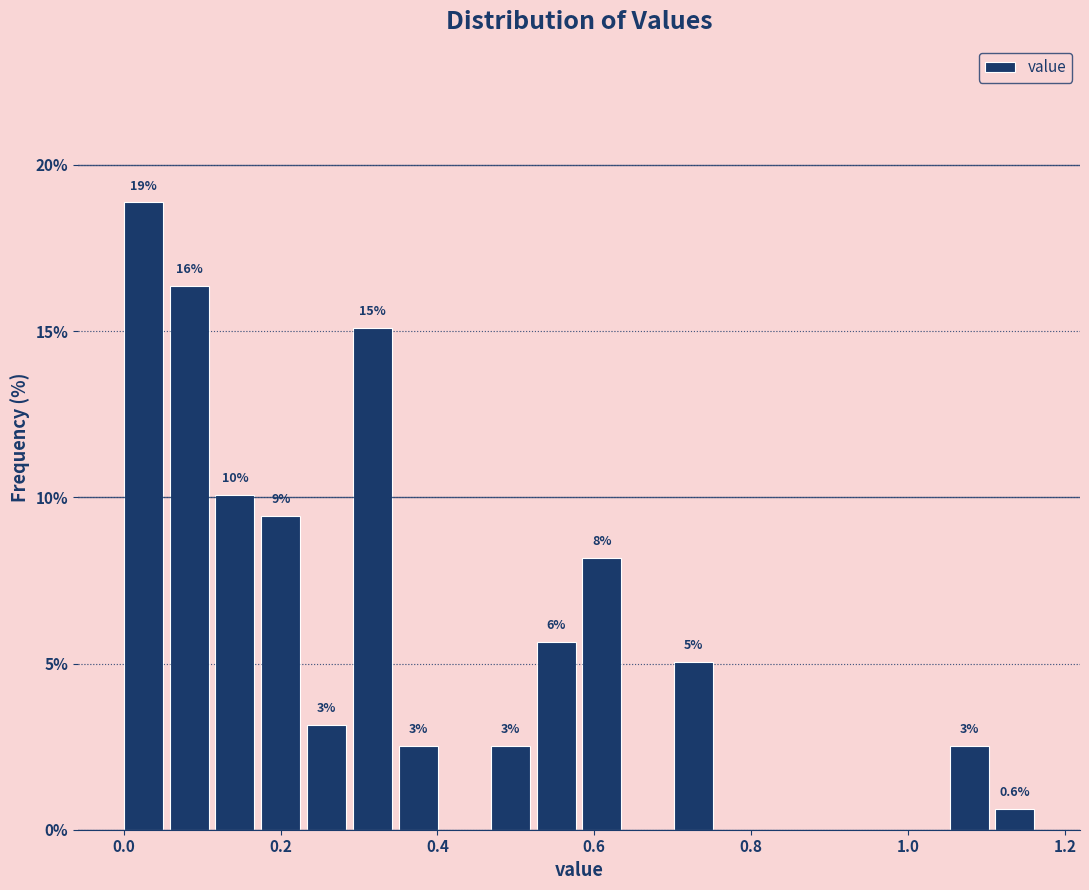

Read against the x-axis, roughly where is the centre of the tallest bar?

0.02